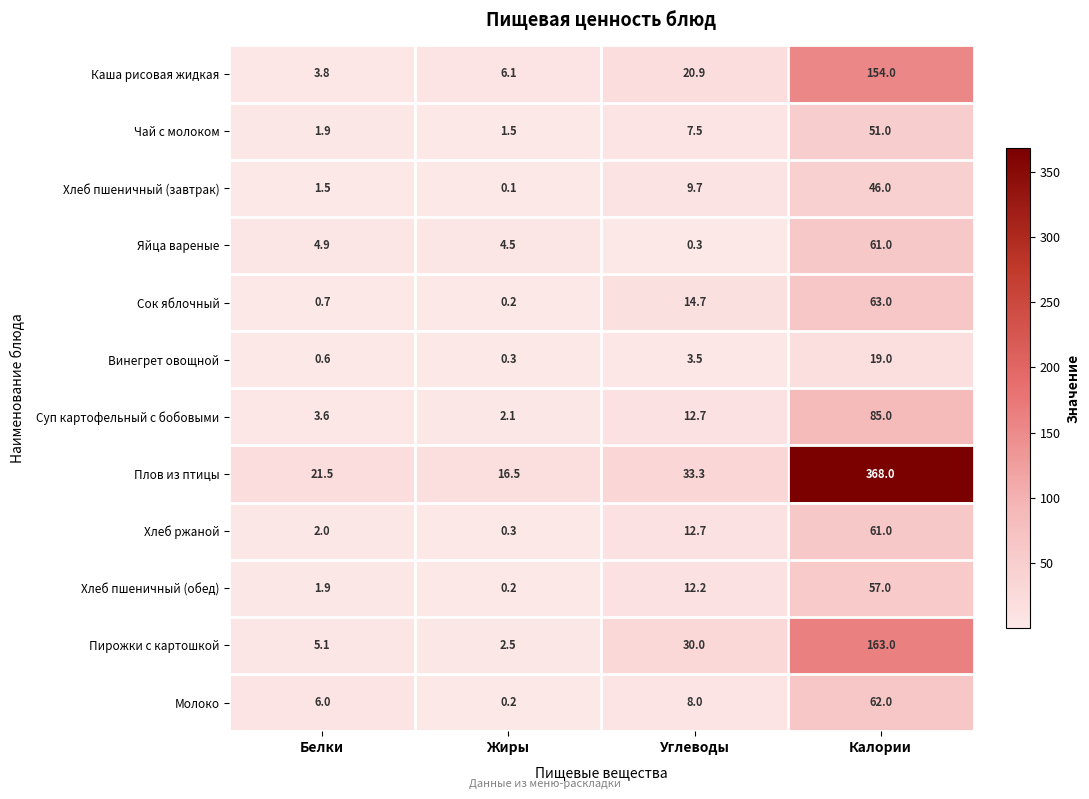

What is the spread (max minus min) of values at Углеводы?

33.0